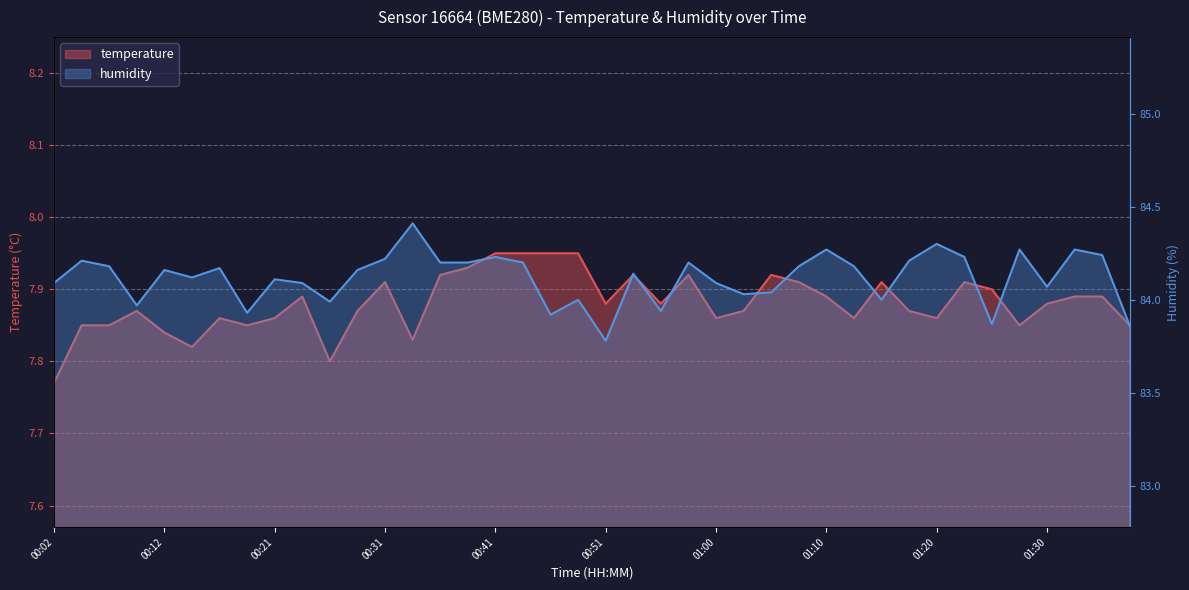

How many lines are shown in the chart?

2